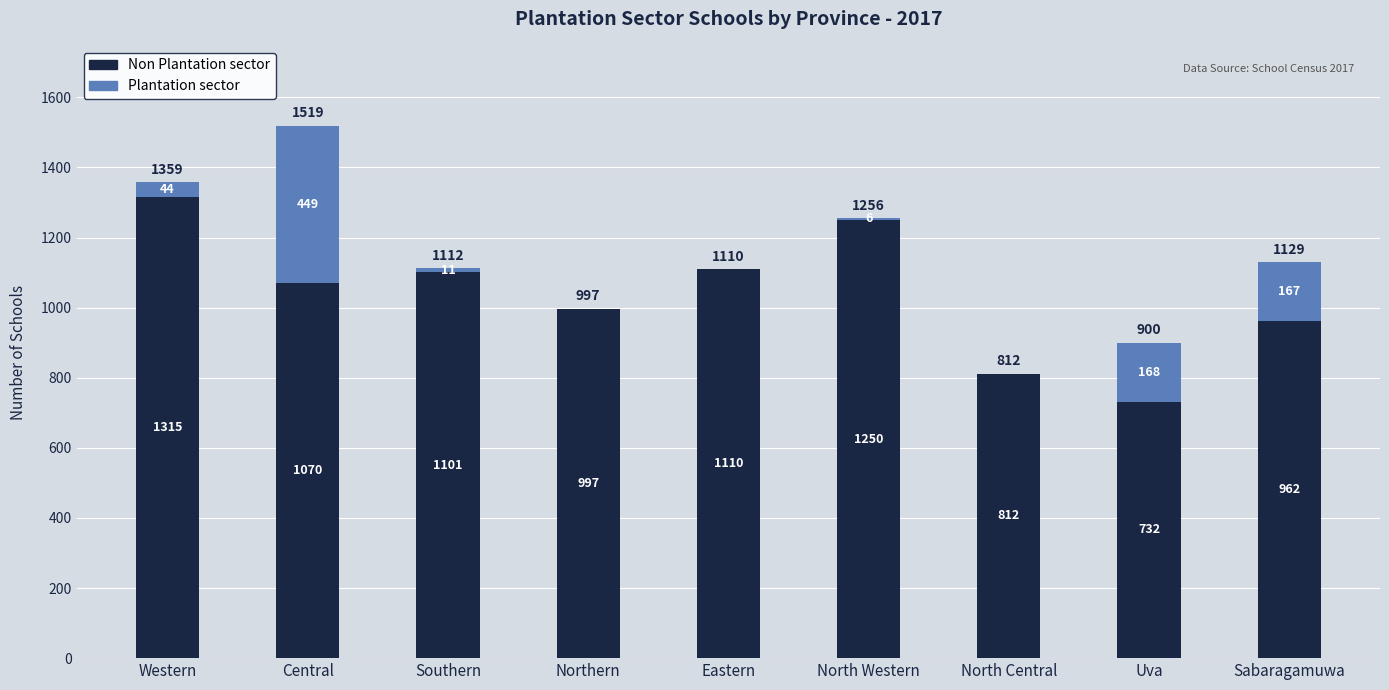

At which category is the sum across all series the highest?

Central